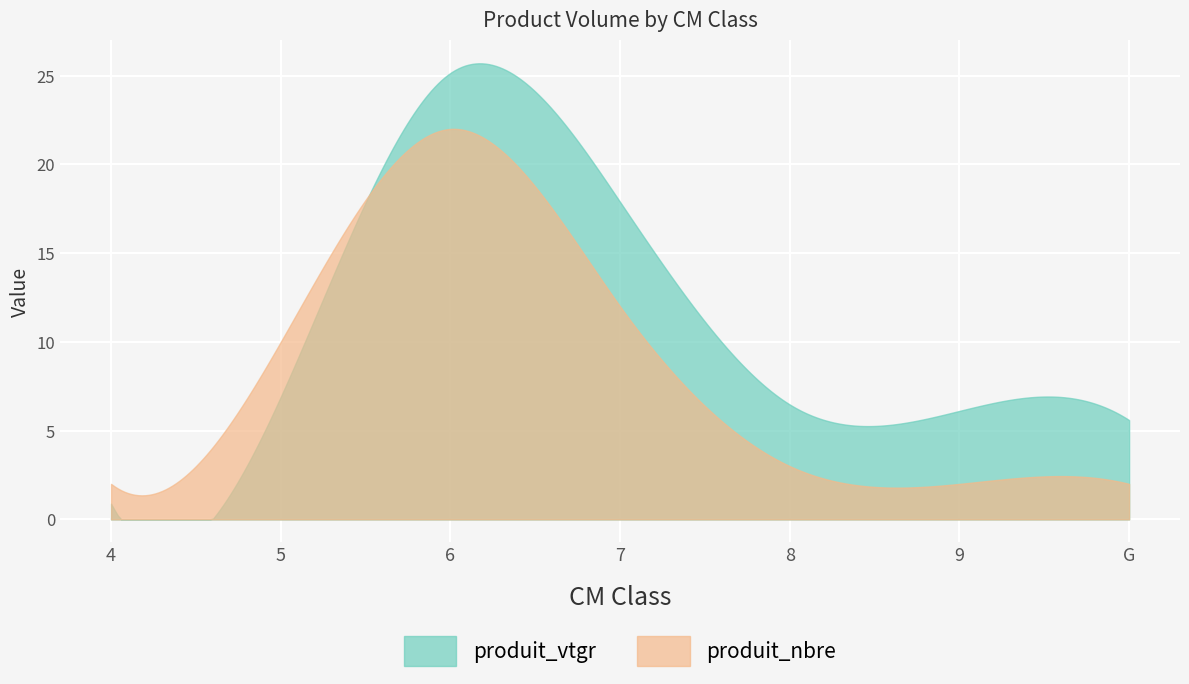

What position from the left is 7?

4